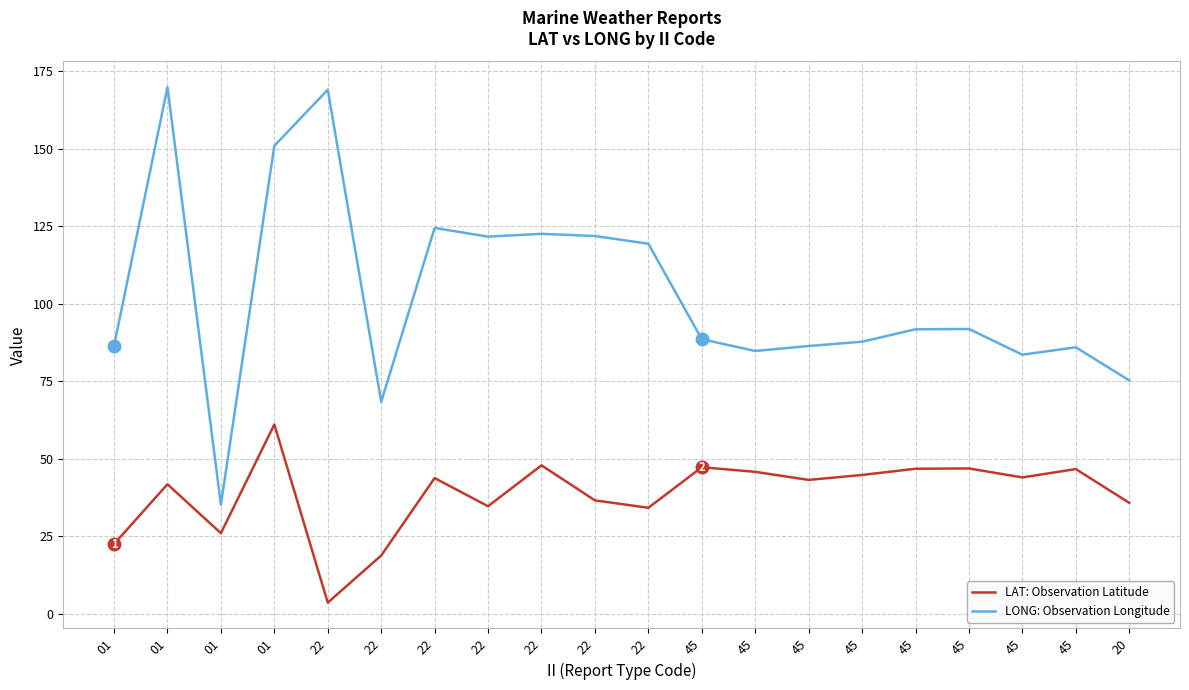

What is the label of the 2nd point from the left?

01